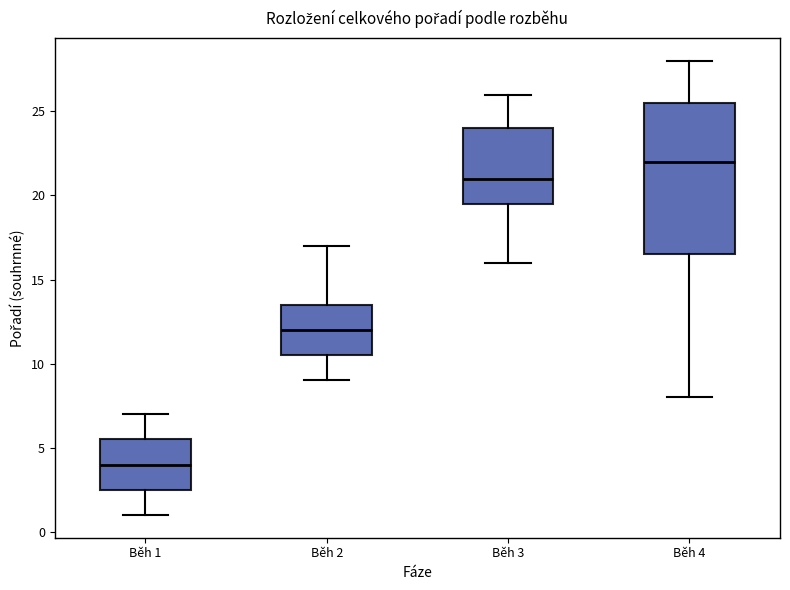

Which box has the highest median line?

Běh 4